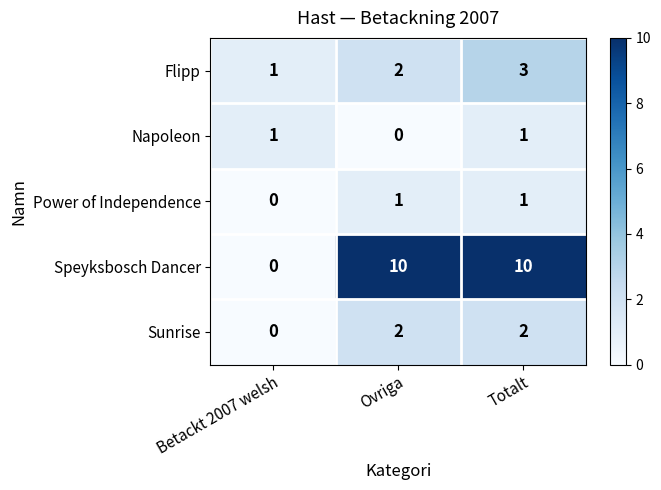

The Flipp series shows 1 at Betackt 2007 welsh. True or false?

True